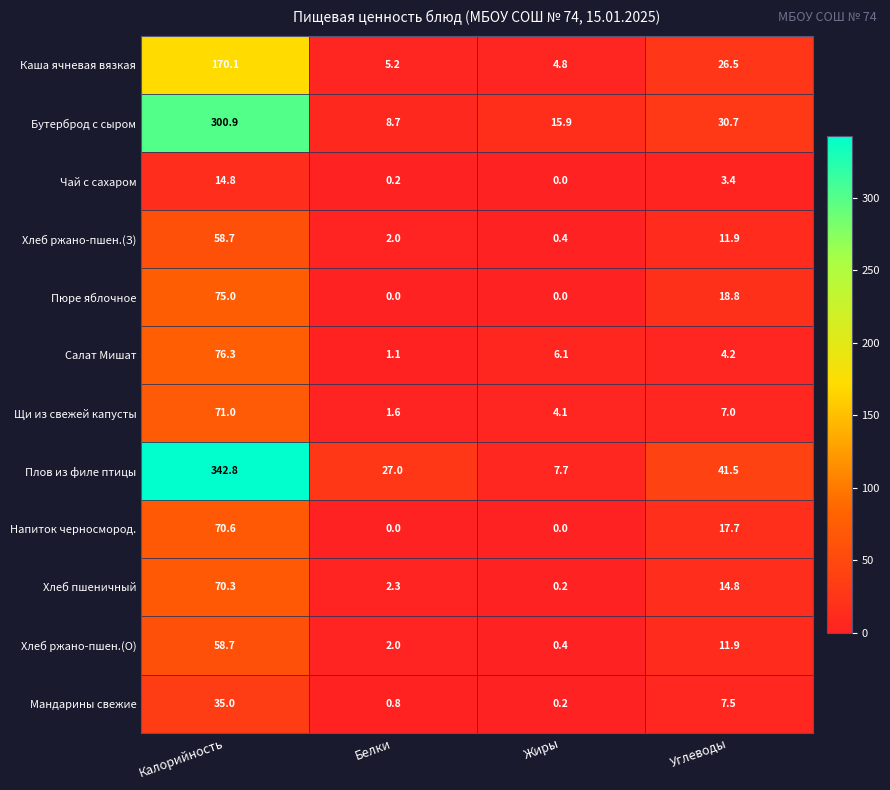

True or false: Салат Мишат has a value of 76.3 at Калорийность.

True